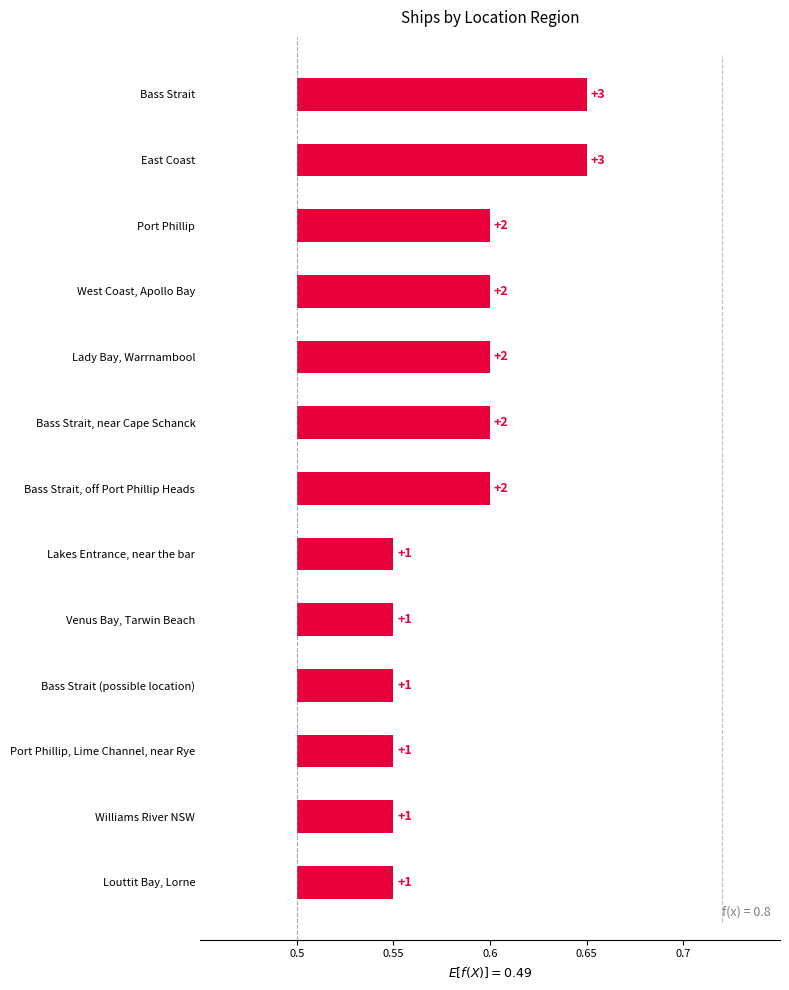

Rank the categories by value from lowest to highest.

Lakes Entrance, near the bar, Venus Bay, Tarwin Beach, Bass Strait (possible location), Port Phillip, Lime Channel, near Rye, Williams River NSW, Louttit Bay, Lorne, Port Phillip, West Coast, Apollo Bay, Lady Bay, Warrnambool, Bass Strait, near Cape Schanck, Bass Strait, off Port Phillip Heads, Bass Strait, East Coast